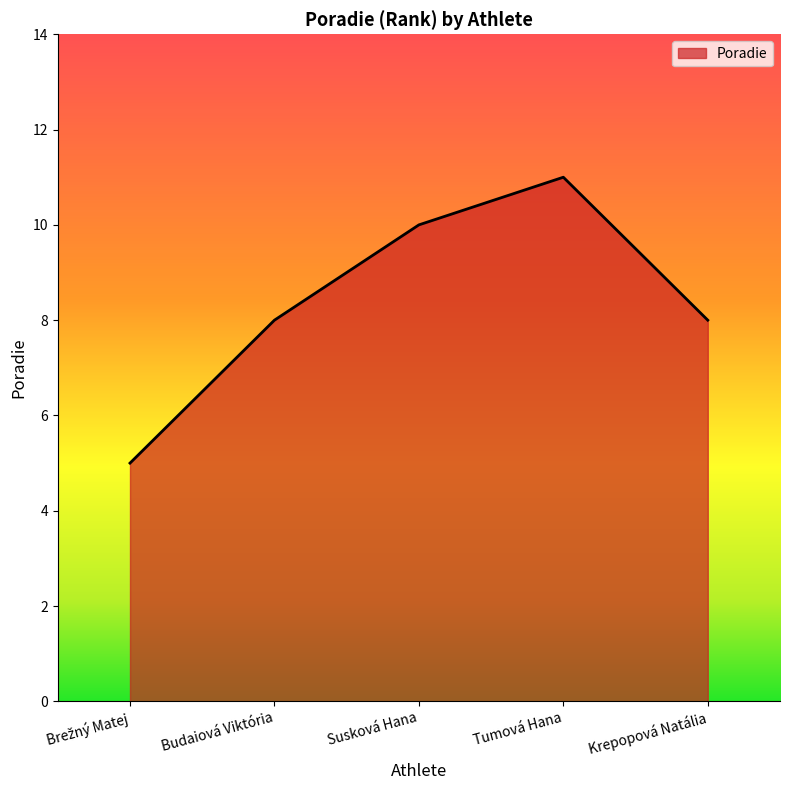

What is the difference between the maximum and second lowest values?

3